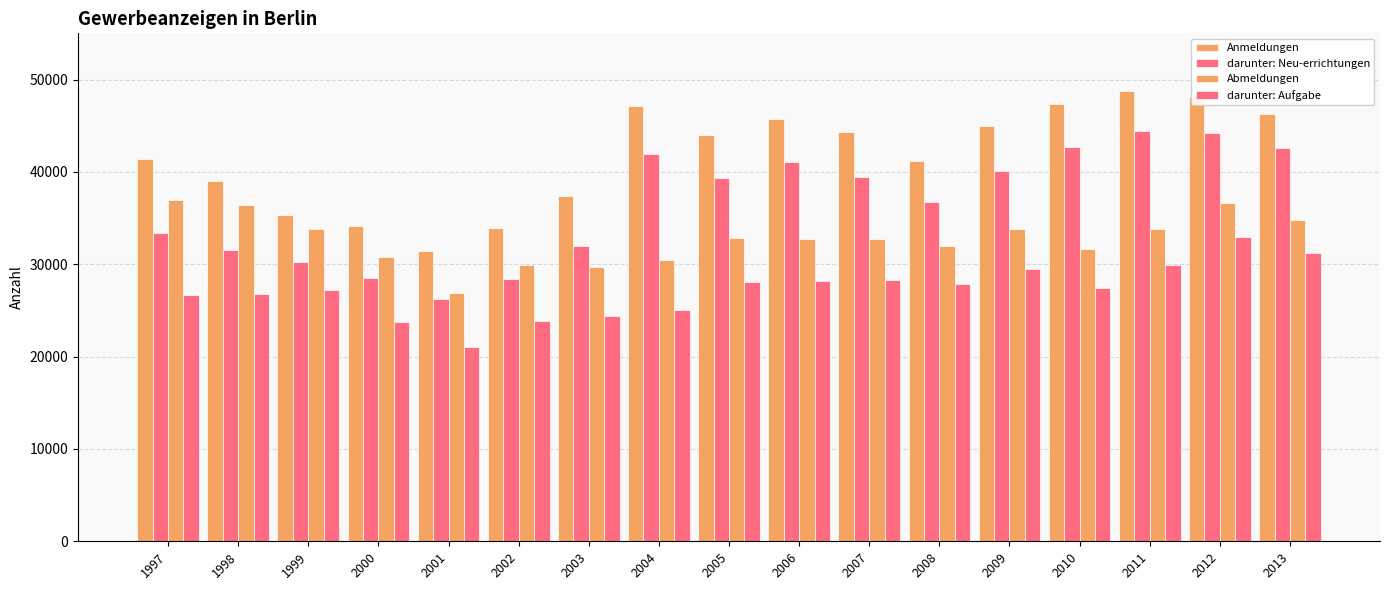

Reading left to right, what are all the values shown in this chart?

Anmeldungen: 41360	38998	35346	34155	31414	33875	37374	47158	44015	45762	44290	41143	44951	47300	48716	48072	46212
darunter: Neu-errichtungen: 33392	31570	30288	28537	26208	28373	32008	41941	39289	41098	39423	36714	40089	42722	44460	44228	42585
Abmeldungen: 36913	36405	33780	30789	26893	29887	29654	30404	32833	32773	32782	31974	33848	31626	33797	36600	34776
darunter: Aufgabe: 26651	26740	27186	23699	21060	23812	24423	25025	28126	28136	28244	27896	29521	27441	29913	32913	31243